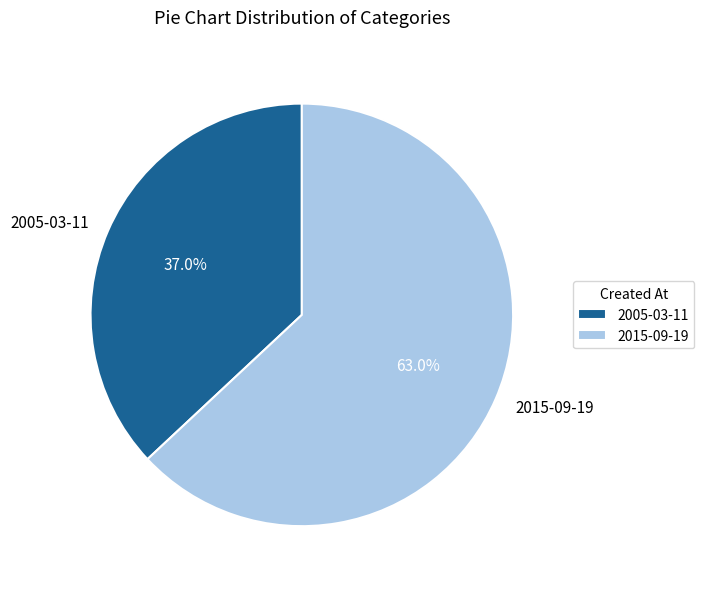

To the nearest percent, what is the difference between the 2015-09-19 and 2005-03-11 slice percentages?

26%